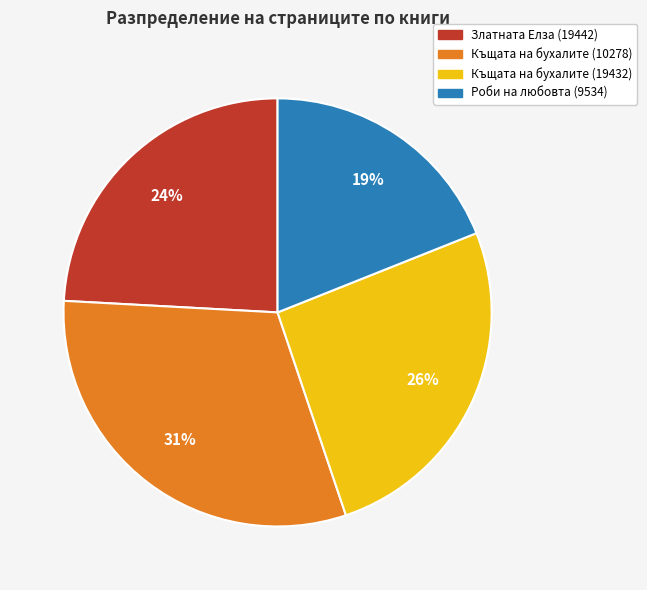

Is it true that Къщата на бухалите (19432) is 33% of the pie?

False